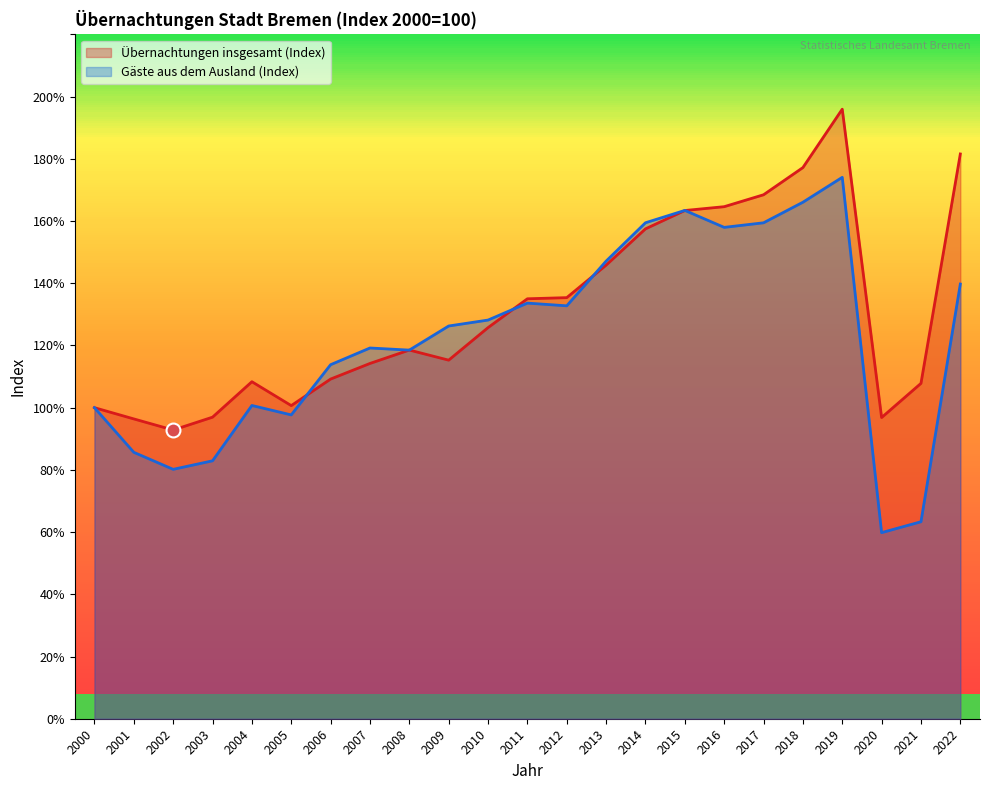

Between 2004 and 2010, which series saw the biggest shift?

Gäste aus dem Ausland (Index)